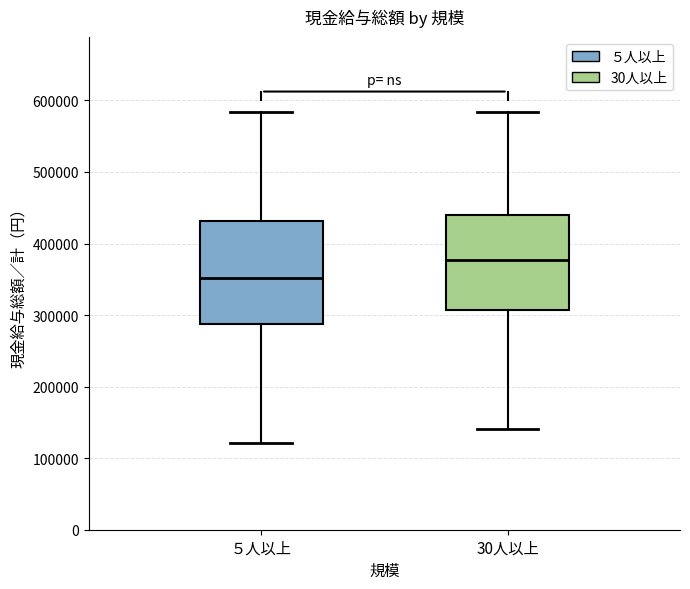

Reading left to right, transcribe this box plot: for each box, give where its median line is, the range the box spans, and where its two whiskers end, as read against the y-axis. The values are not printed on the chart, so give them approximately, as read against the axis.

５人以上: median 350000, box 290000 to 430000, whiskers 120000 to 580000
30人以上: median 380000, box 310000 to 440000, whiskers 140000 to 580000